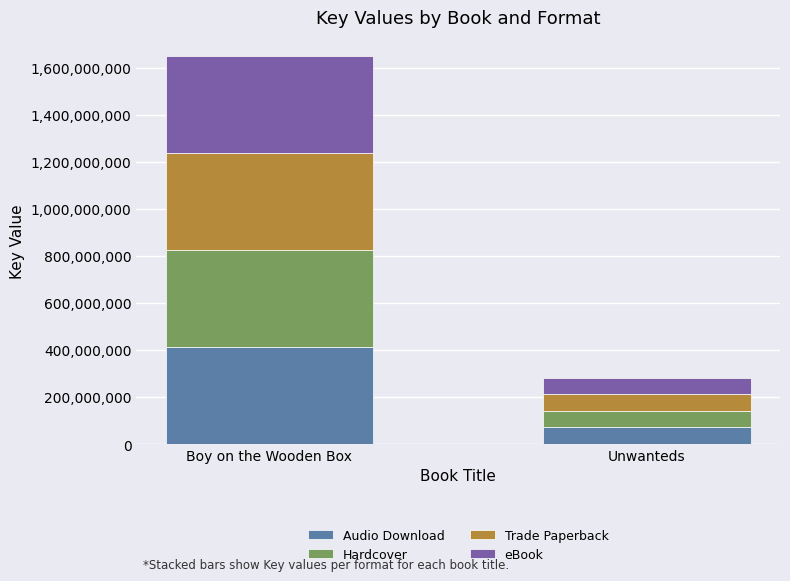

Reading left to right, transcribe the values for Audio Download.

Boy on the Wooden Box=412394819	Unwanteds=70727444